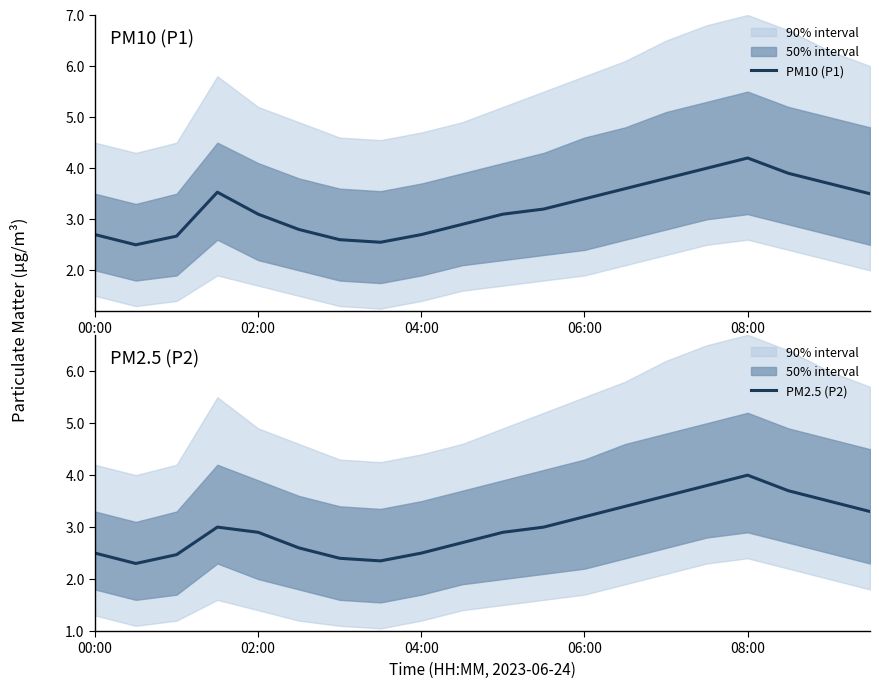

At which label does PM2.5 (P2) reach its peak?

08:00